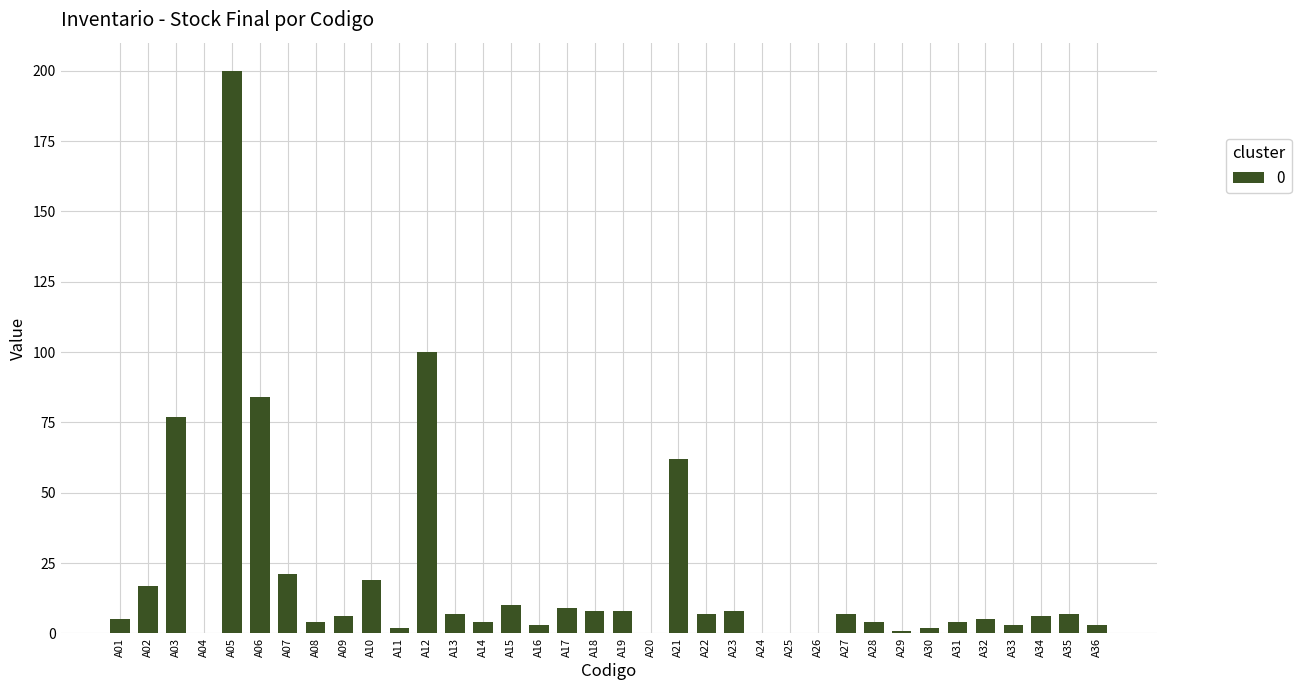

What is the sum of all values?

703